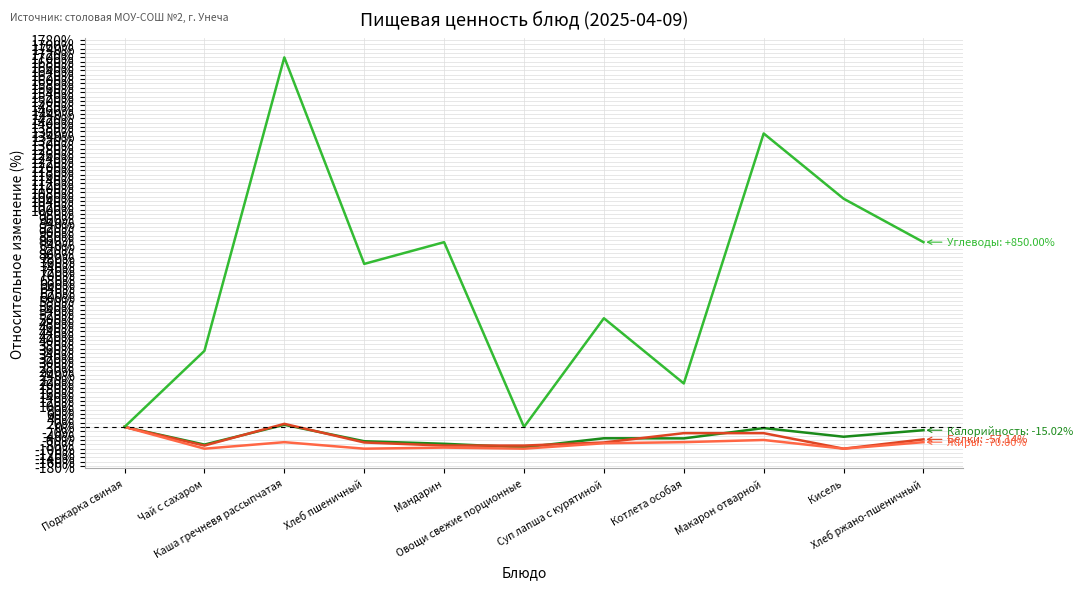

What is the maximum value shown in the chart?

1700.0